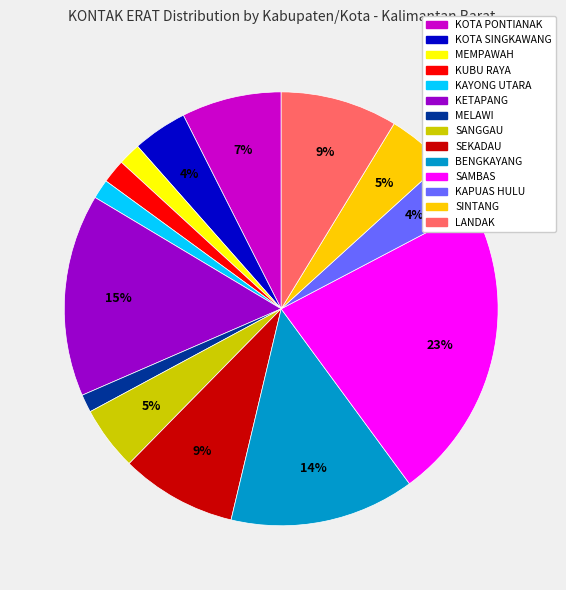

The MELAWI slice represents 1% of the pie. True or false?

True